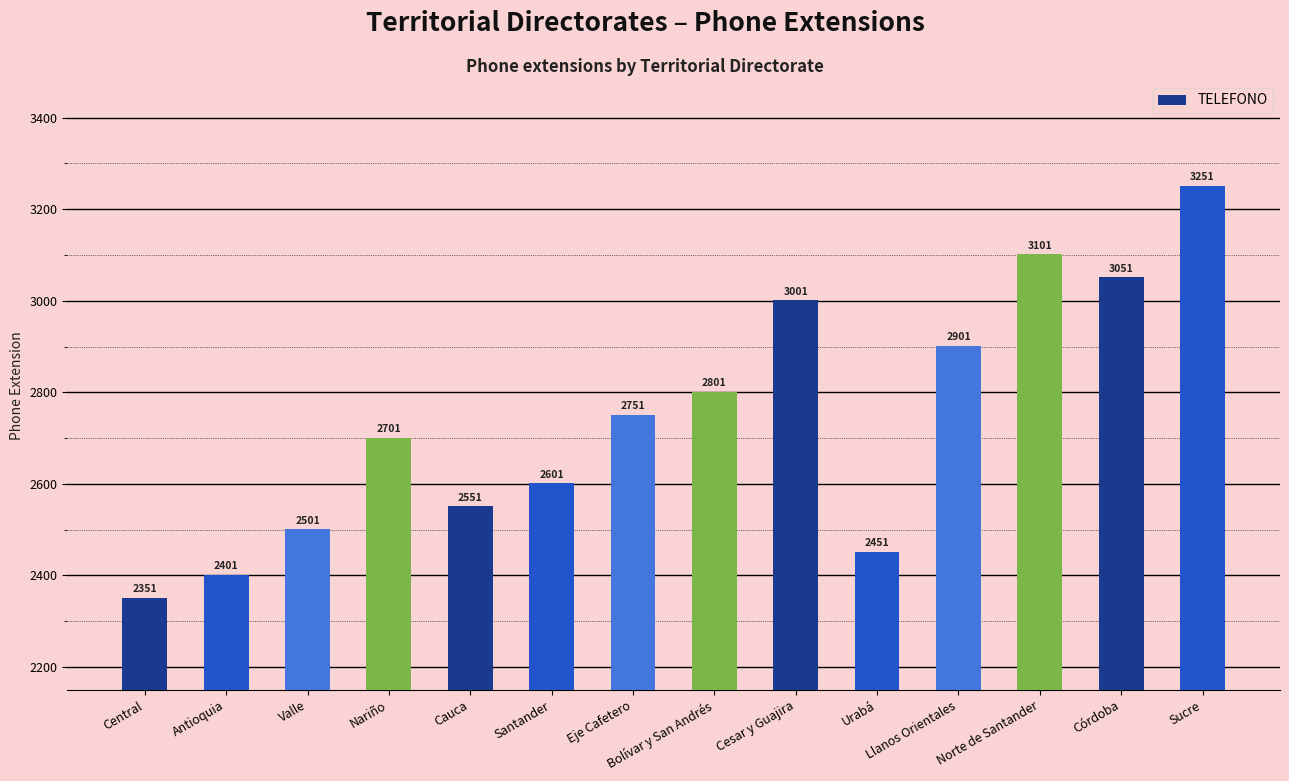

Rank the categories by value from highest to lowest.

Sucre, Norte de Santander, Córdoba, Cesar y Guajira, Llanos Orientales, Bolívar y San Andrés, Eje Cafetero, Nariño, Santander, Cauca, Valle, Urabá, Antioquia, Central